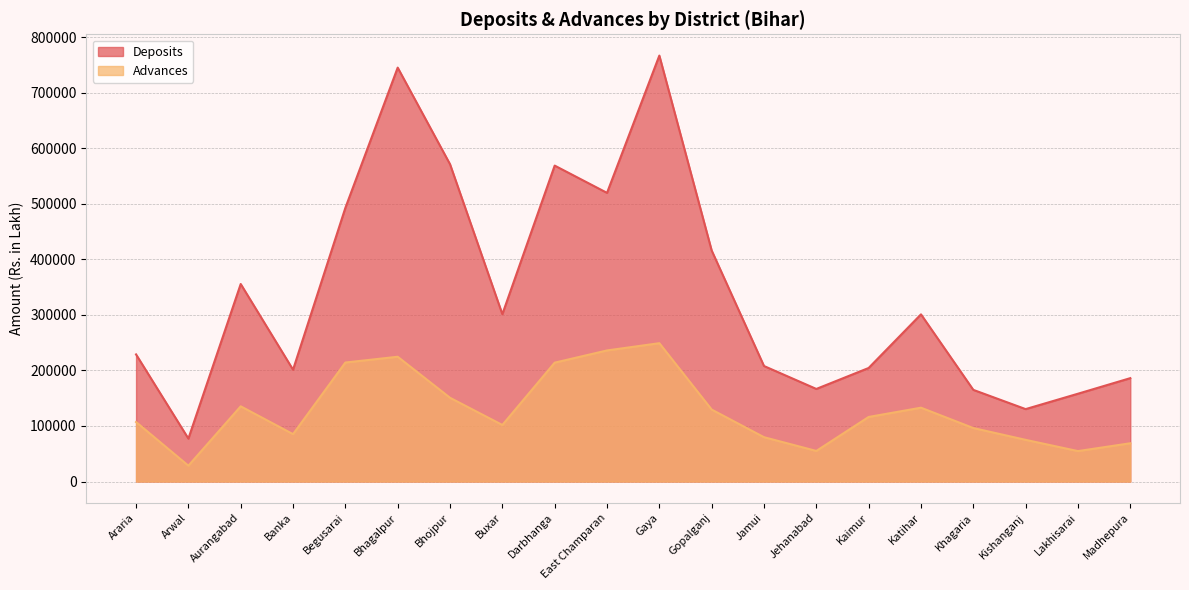

Is the value of Advances at Arwal greater than the value of Deposits at Jehanabad?

No